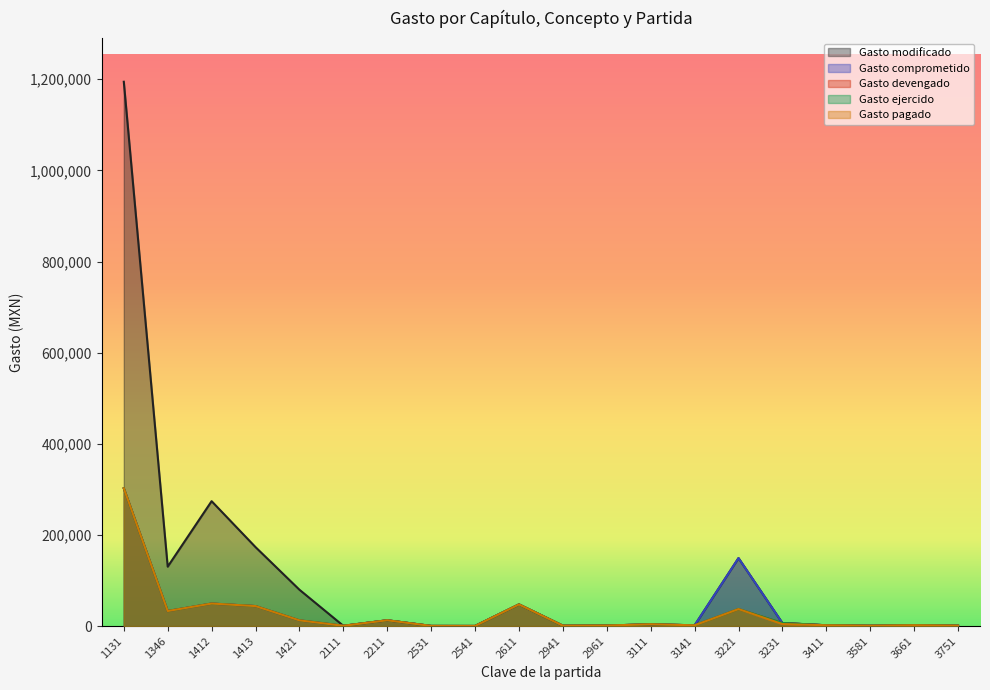

What is the maximum value for Gasto ejercido?

302366.7